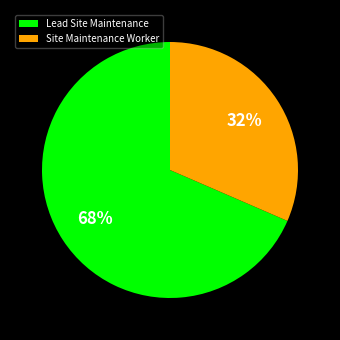

To the nearest percent, what is the average slice percentage?

50%